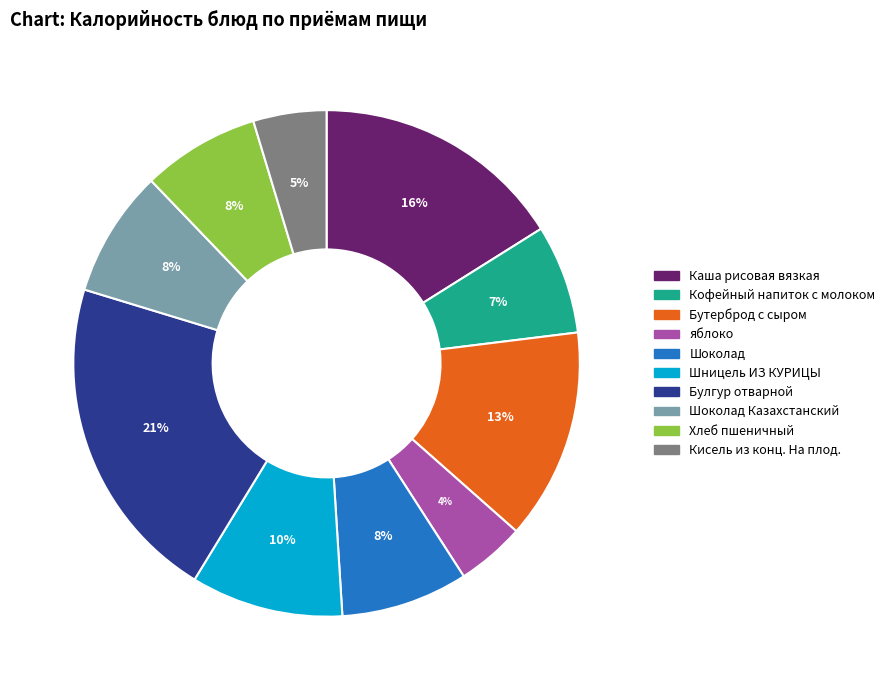

To the nearest percent, what is the difference between the largest and smallest slice percentages?

17%